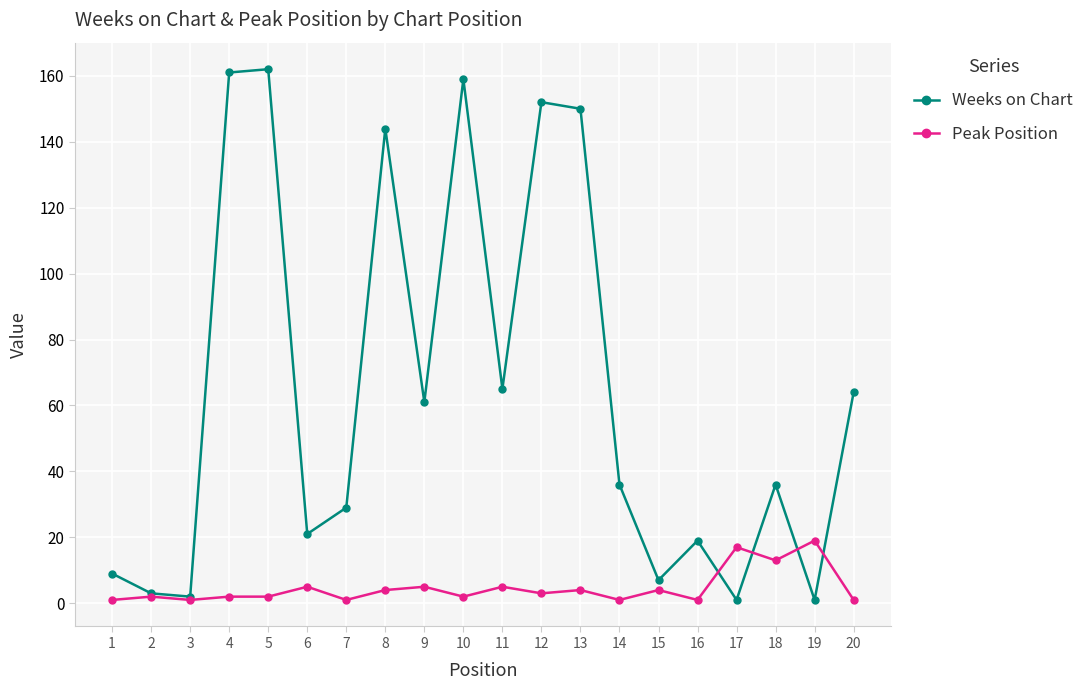

How many lines are shown in the chart?

2